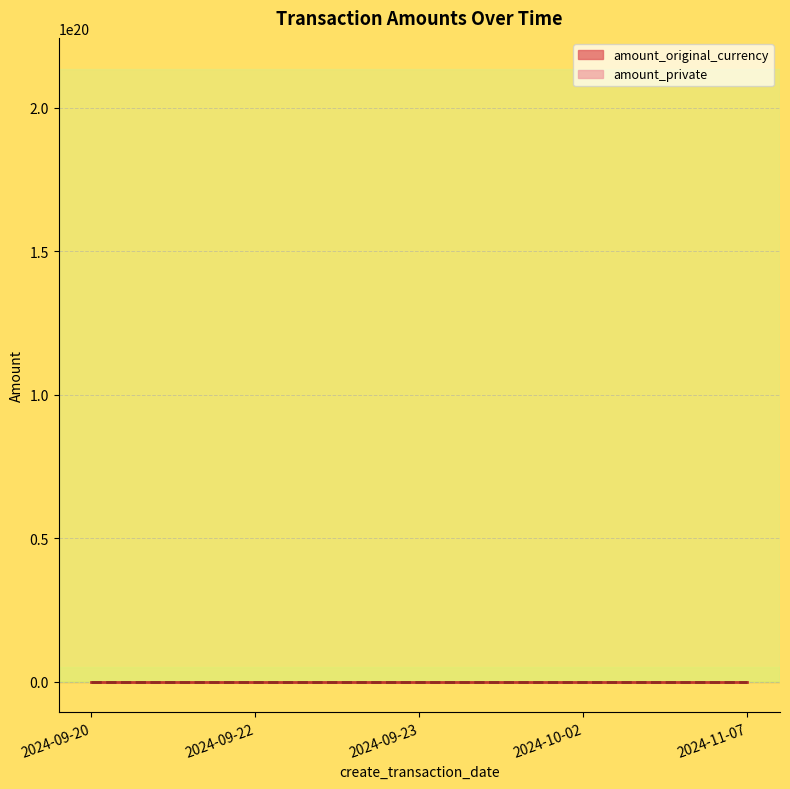

How many data points in amount_original_currency are less than -1?

3